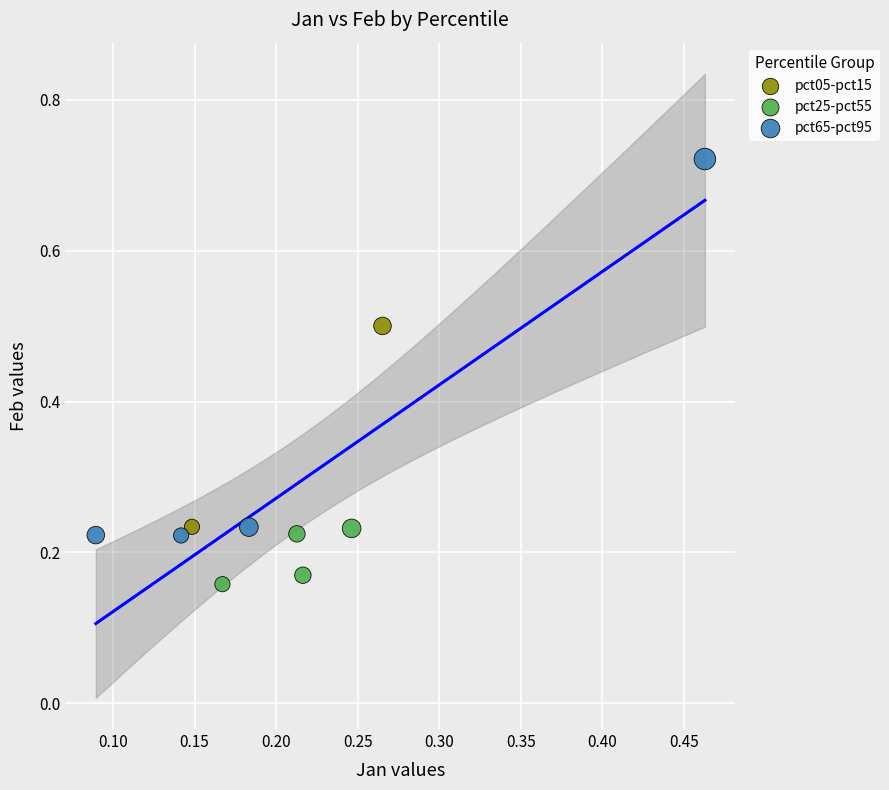

What are all the series names shown in the legend?

pct05-pct15, pct25-pct55, pct65-pct95